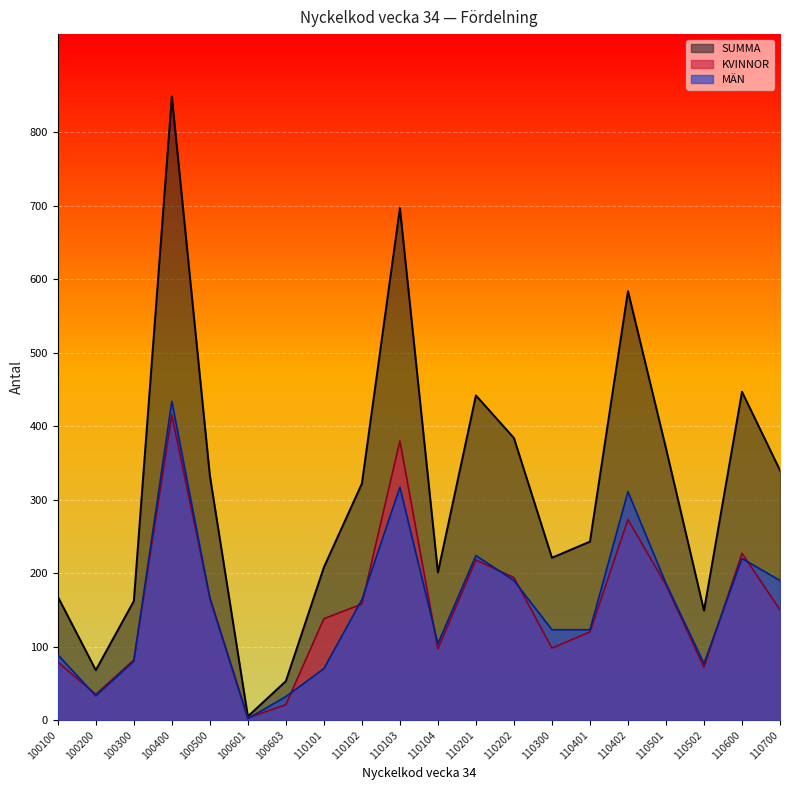

What value does the KVINNOR series have at 110202, to the nearest 5?

195